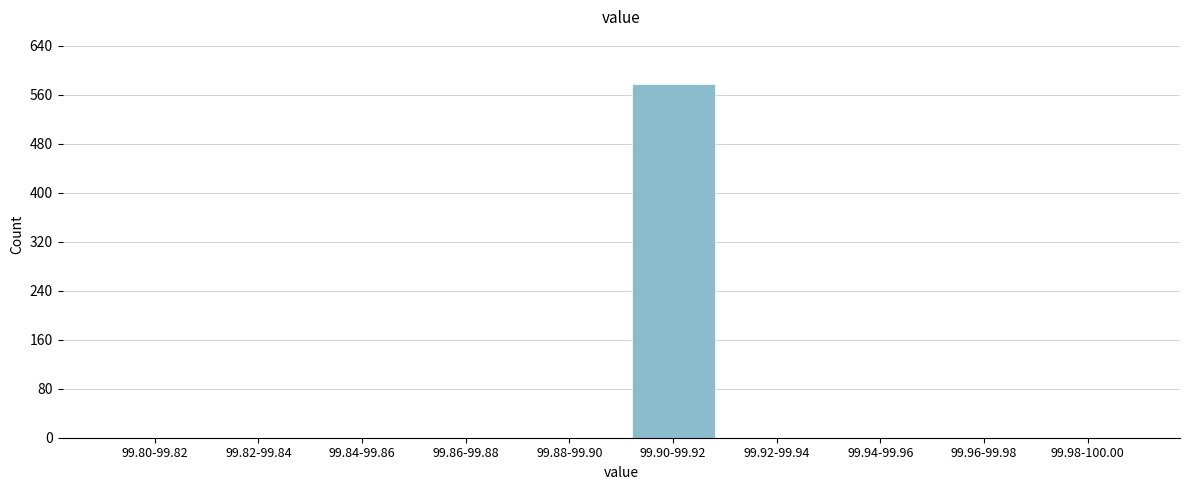

Reading left to right, what are all the values shown in this chart?

99.80-99.82=0	99.82-99.84=0	99.84-99.86=0	99.86-99.88=0	99.88-99.90=0	99.90-99.92=577	99.92-99.94=0	99.94-99.96=0	99.96-99.98=0	99.98-100.00=0